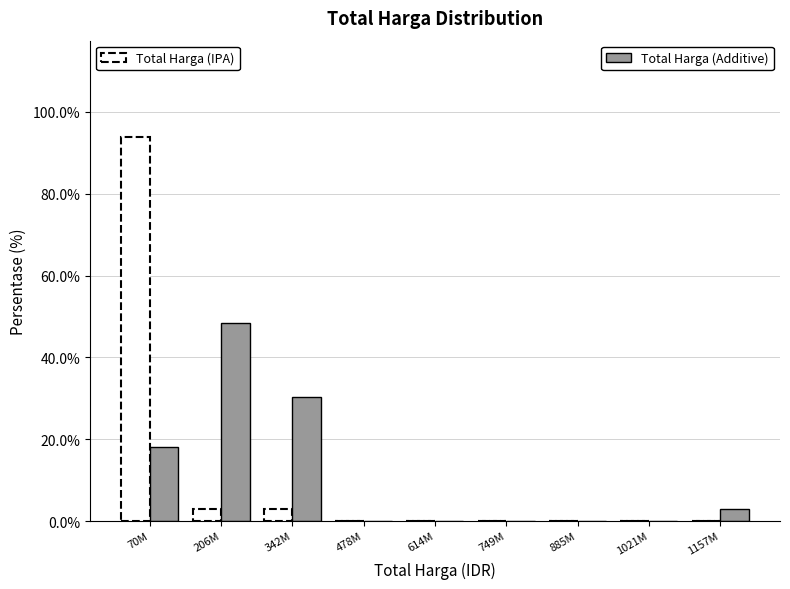

What is the total value across all series at 206M?

51.5